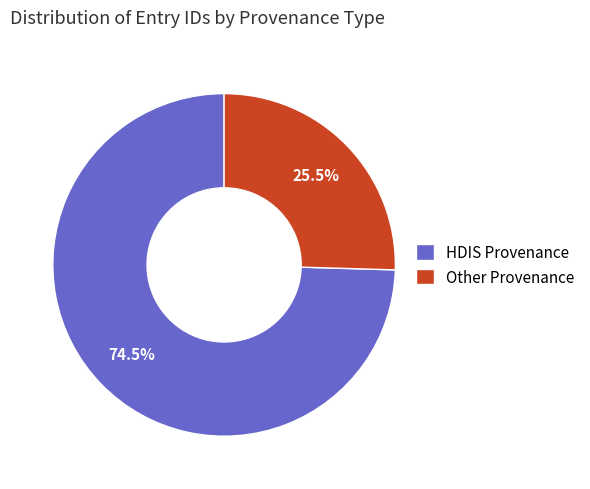

What is the largest slice in the pie chart?

HDIS Provenance